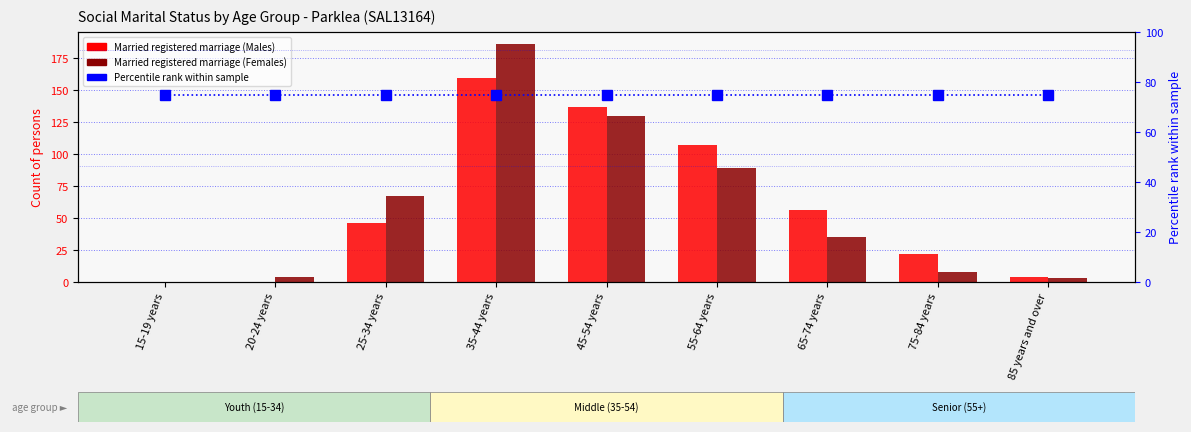

Which series has the largest range (max minus min)?

Married registered marriage (Females)